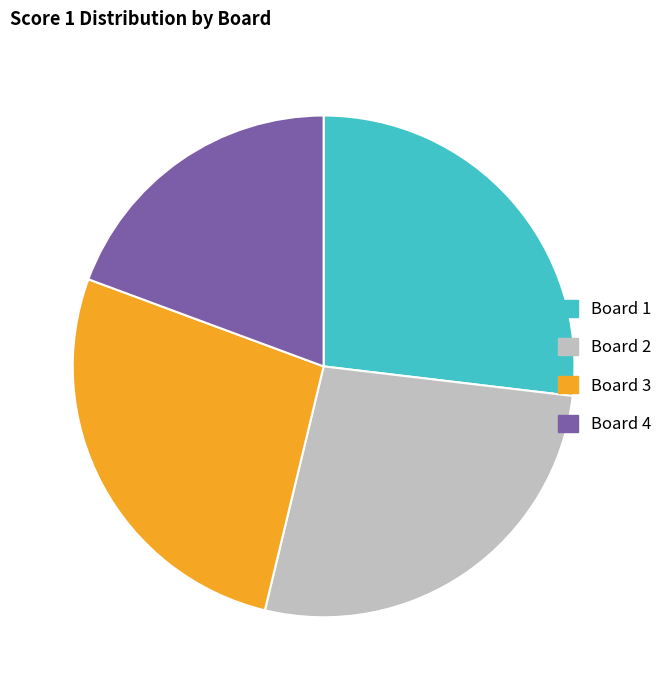

Is it true that Board 4 is 19% of the pie?

True